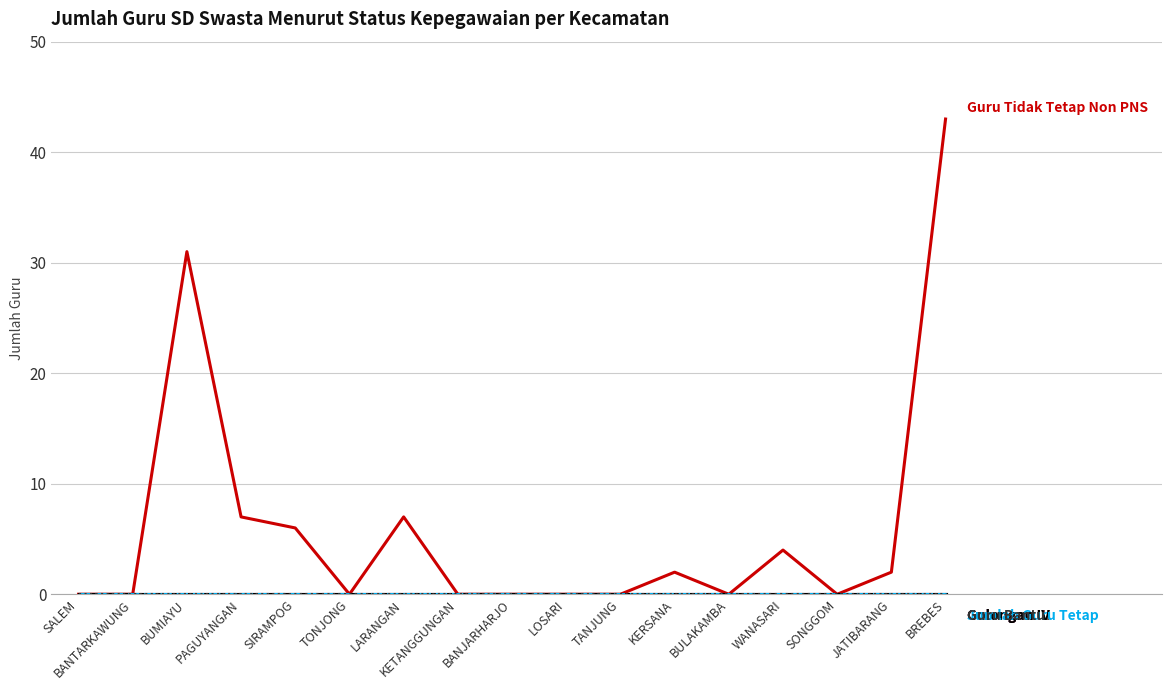

What is the label of the 9th point from the right?

BANJARHARJO